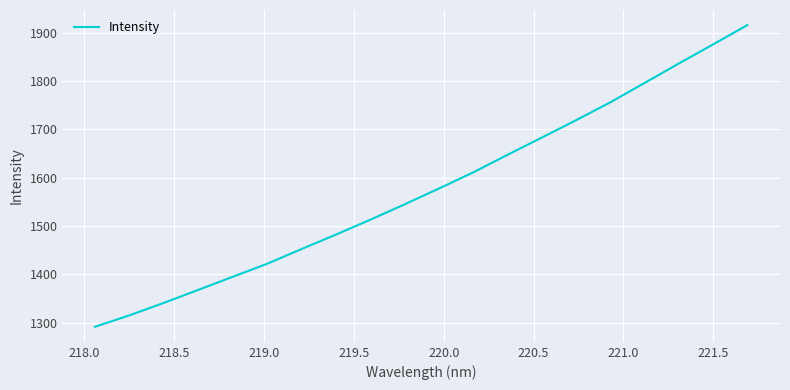

What is the smallest value displayed?

1291.8